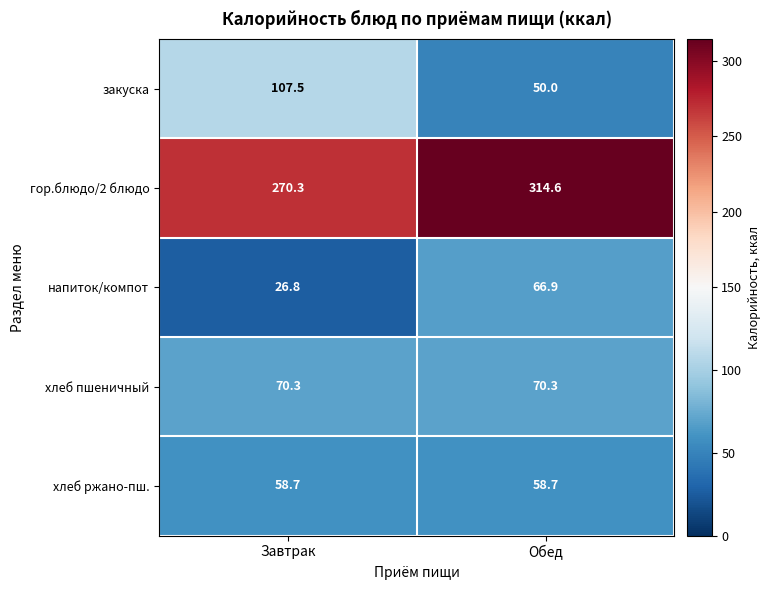

What is the spread (max minus min) of values at Обед?

264.6